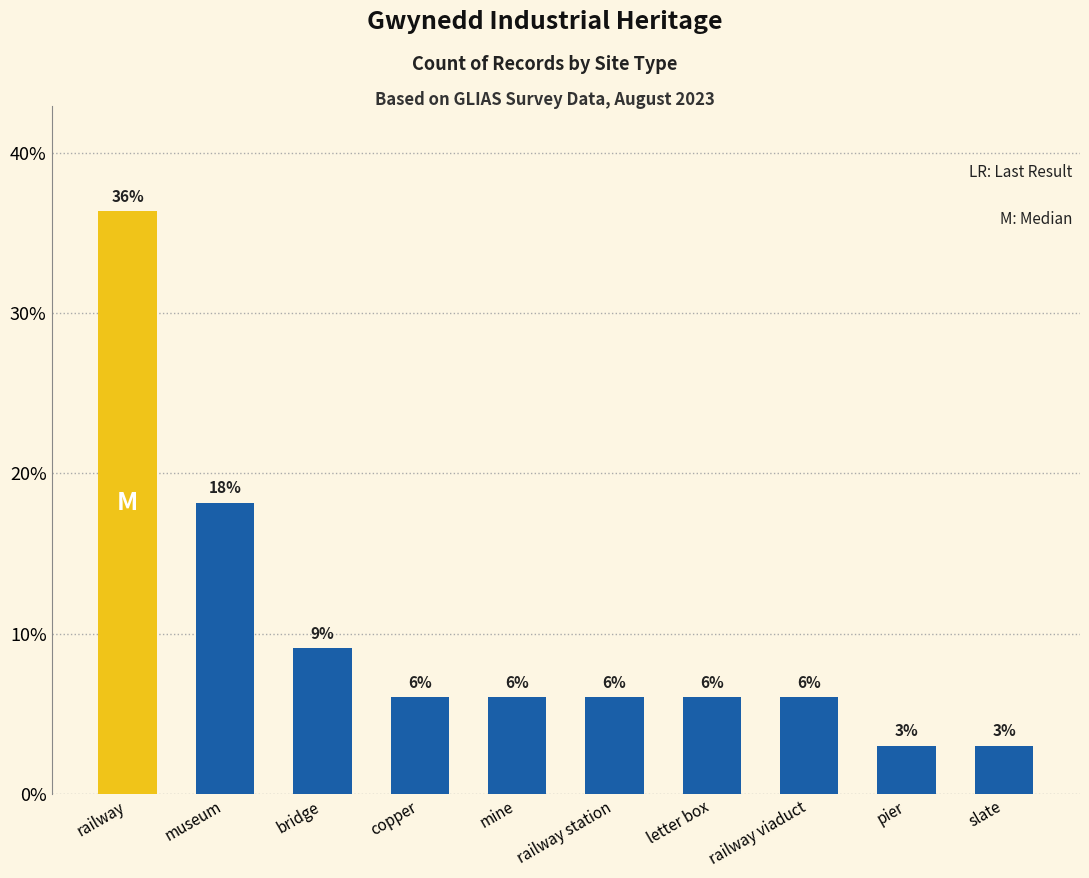

Rank the categories by value from highest to lowest.

railway, museum, bridge, copper, mine, railway station, letter box, railway viaduct, pier, slate